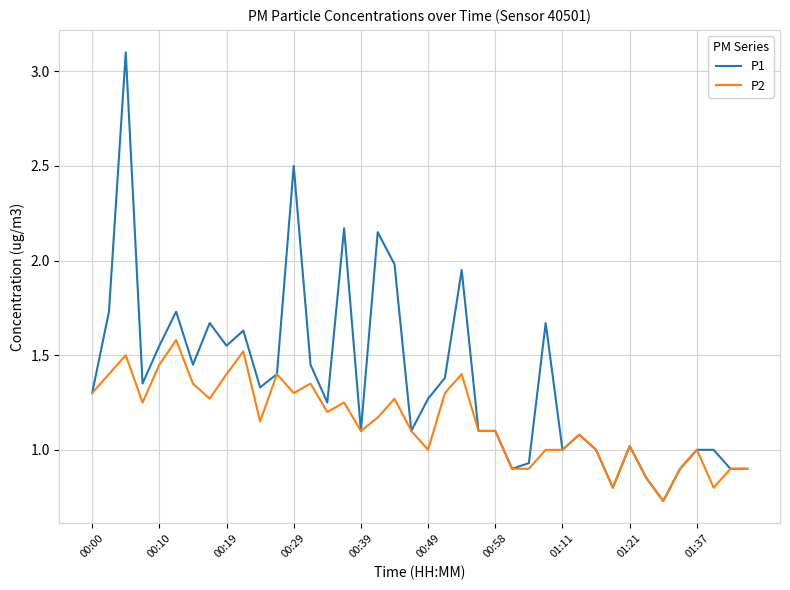

Which series has the largest range (max minus min)?

P1